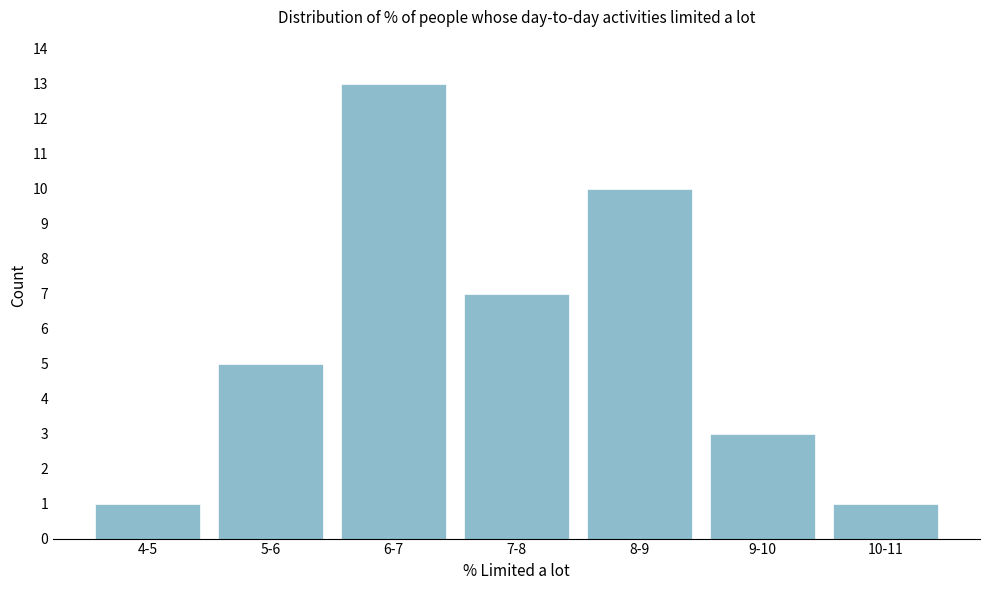

Reading left to right, list all the values displayed in this chart.

1	5	13	7	10	3	1